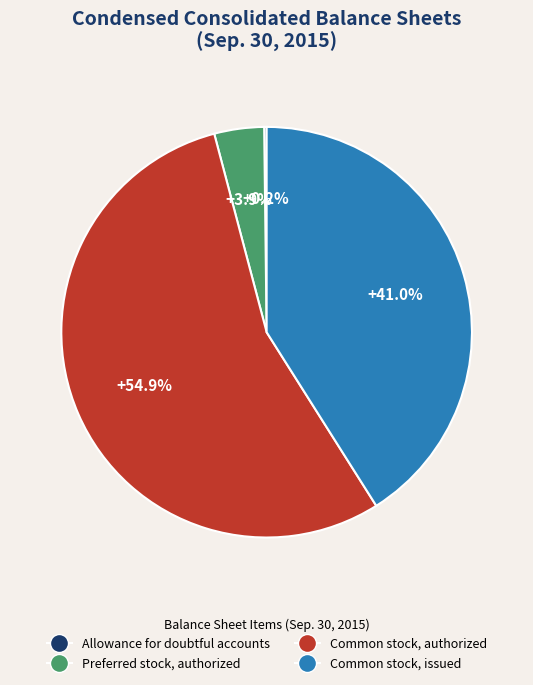

Which slice represents more than half of the pie?

Common stock, authorized